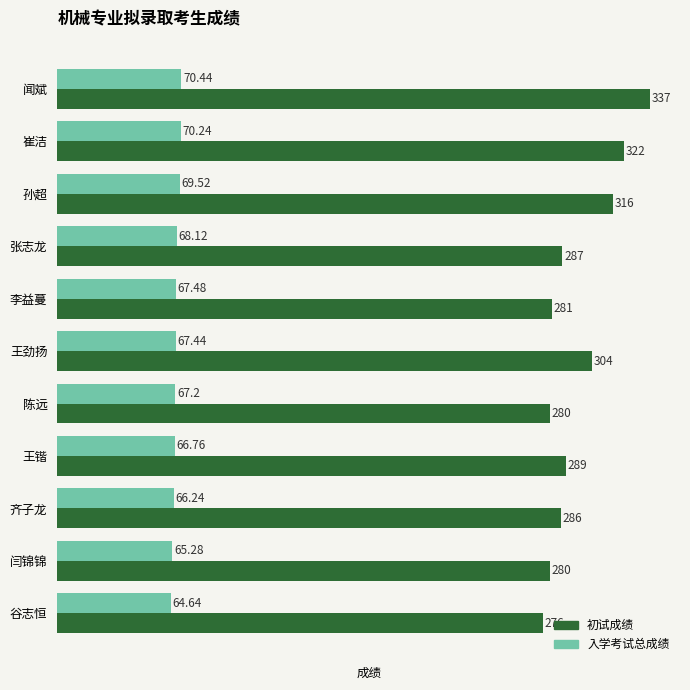

What is the difference between the maximum and minimum values in the 初试成绩 series?

61.0